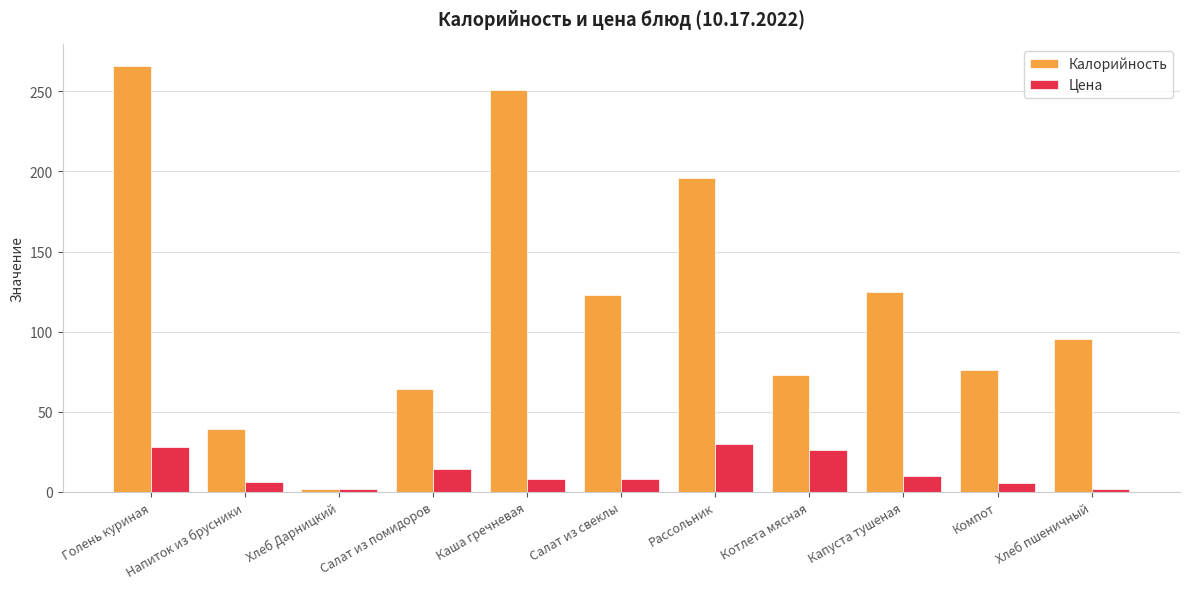

List the series in order of their peak value, lowest first.

Цена, Калорийность